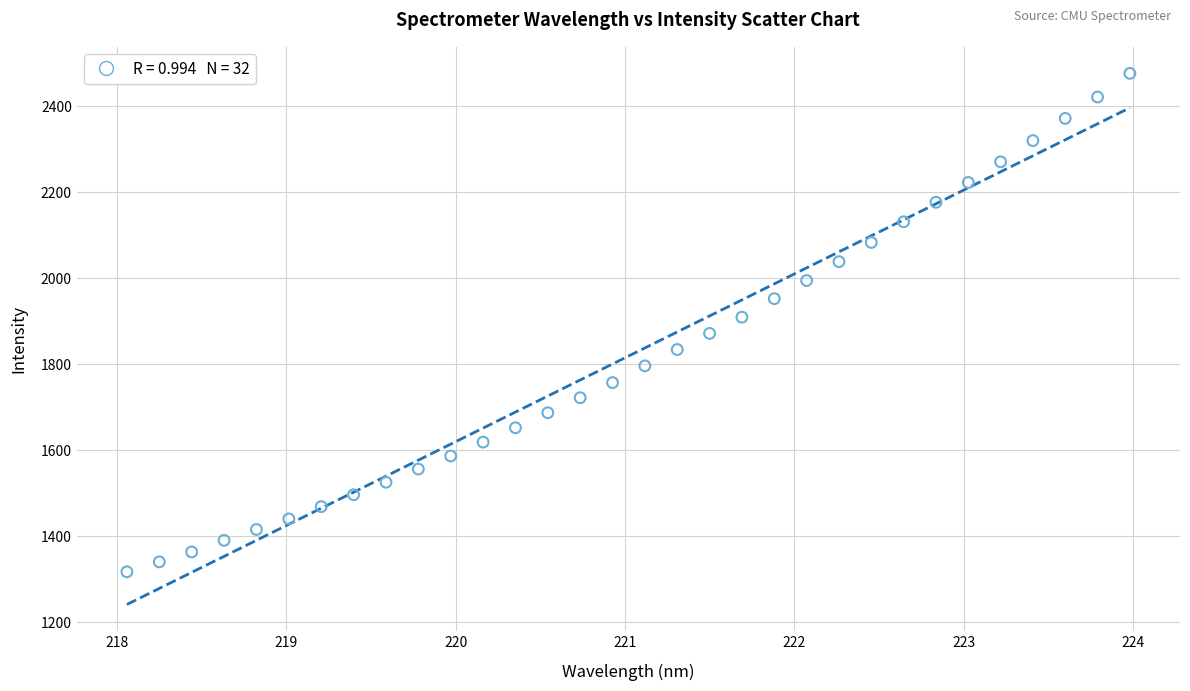

What is the range of X values (max minus min)?

5.9